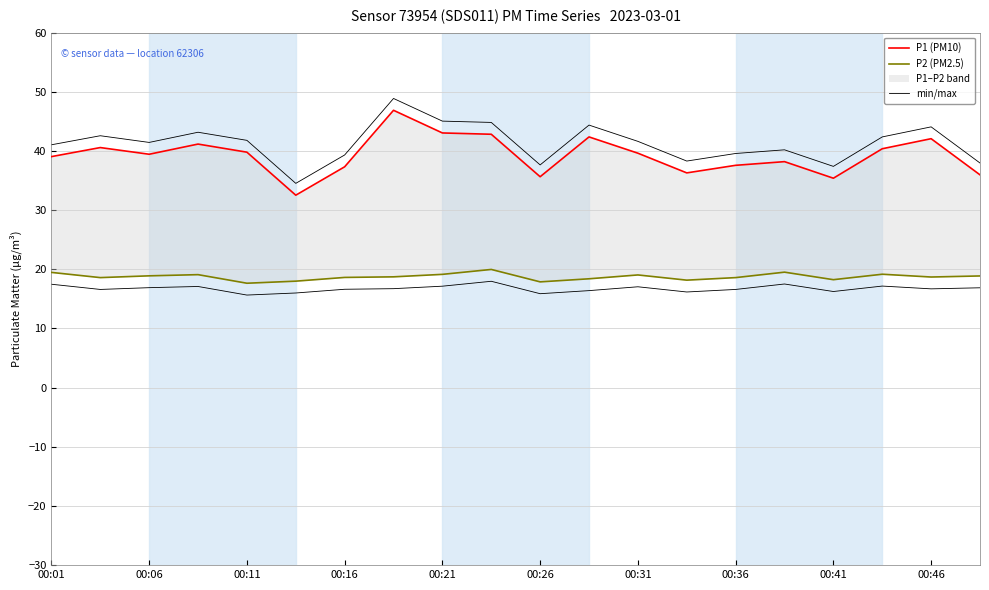

What is the minimum value for P1 (PM10)?

32.5